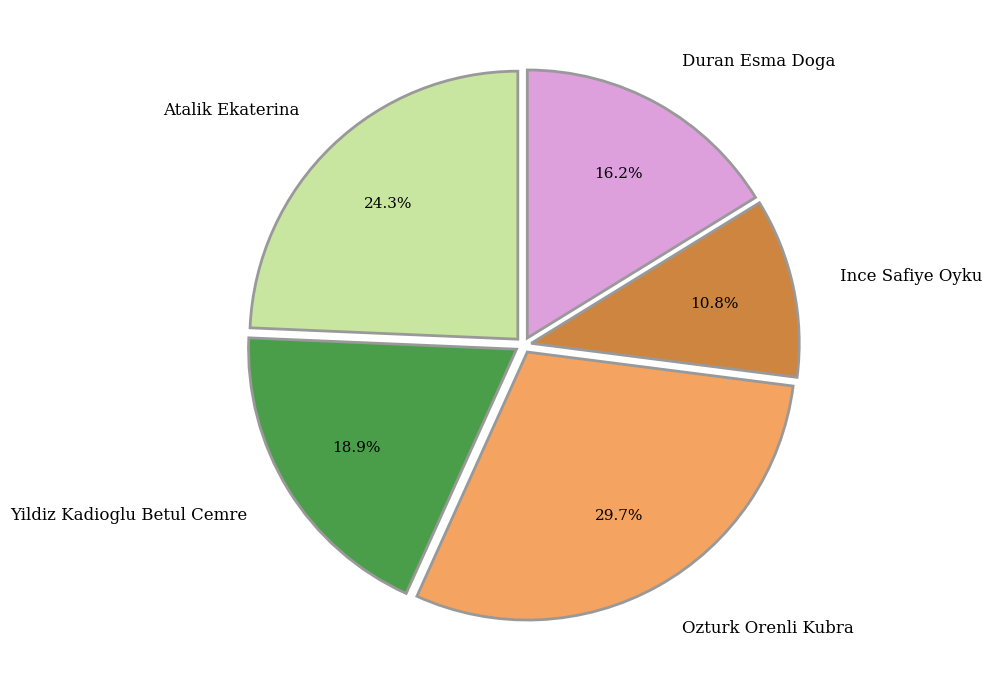

Which category has the smallest portion of the pie?

Ince Safiye Oyku